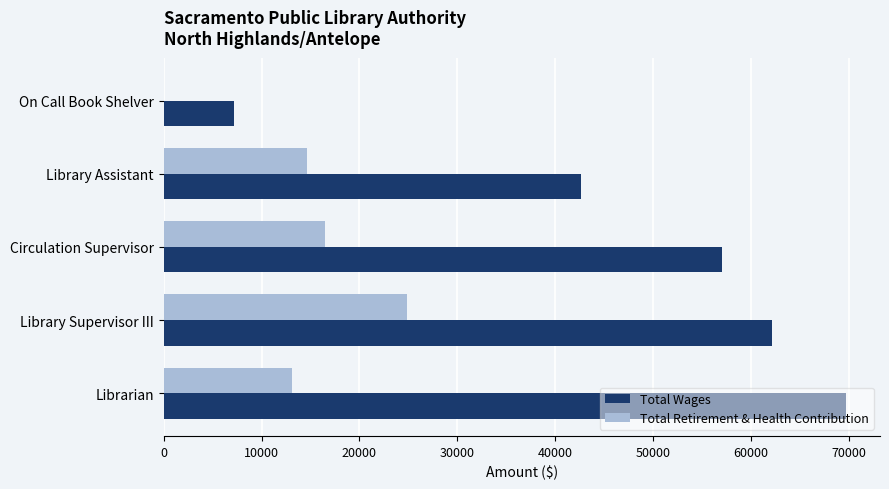

At which category is the sum across all series the highest?

Library Supervisor III